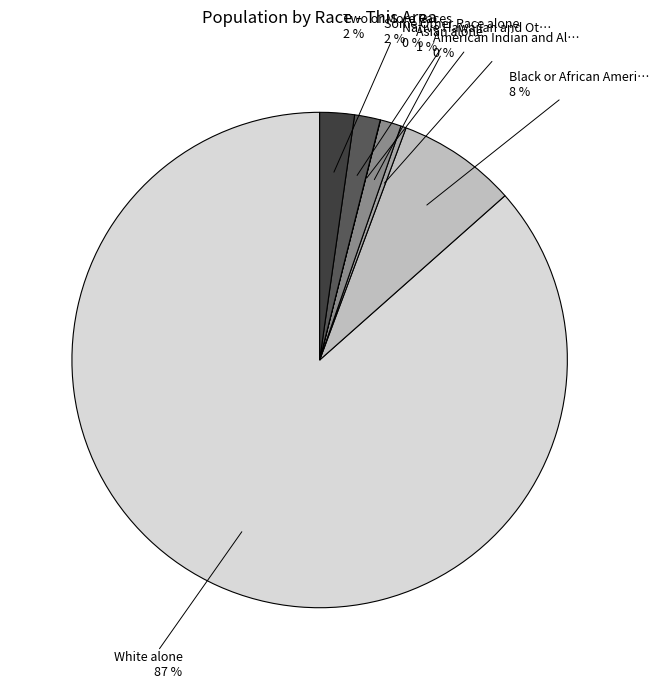

Is there any slice that represents more than half of the pie?

Yes